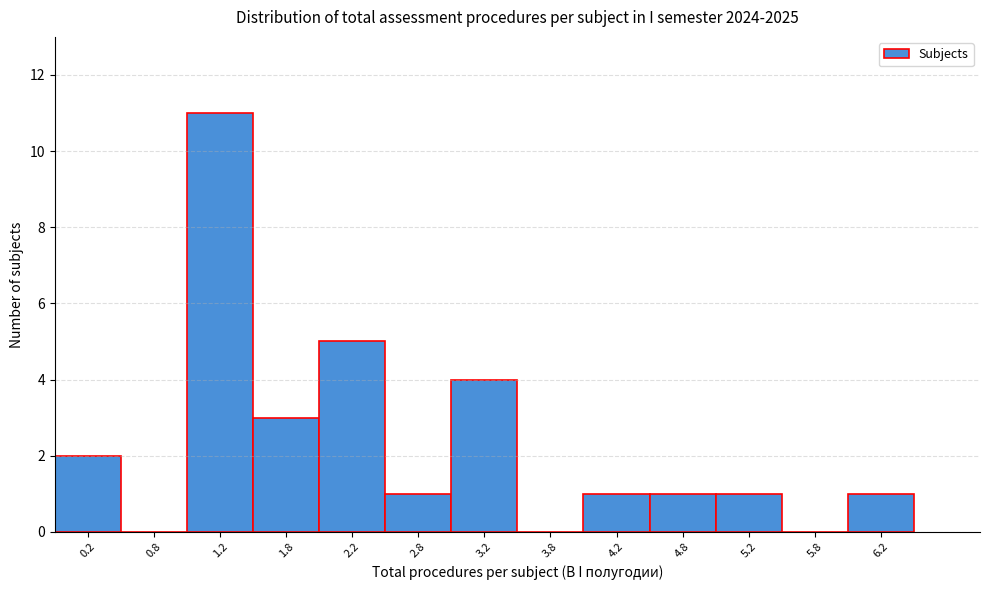

Reading left to right, list every bar in this chart as the range it spans on the x-axis followed by its height. The values are not printed on the chart, so give them approximately, as read against the axis.

0.0 to 0.5: 2
0.5 to 1.0: 0
1.0 to 1.5: 11
1.5 to 2.0: 3
2.0 to 2.5: 5
2.5 to 3.0: 1
3.0 to 3.5: 4
3.5 to 4.0: 0
4.0 to 4.5: 1
4.5 to 5.0: 1
5.0 to 5.5: 1
5.5 to 6.0: 0
6.0 to 6.5: 1